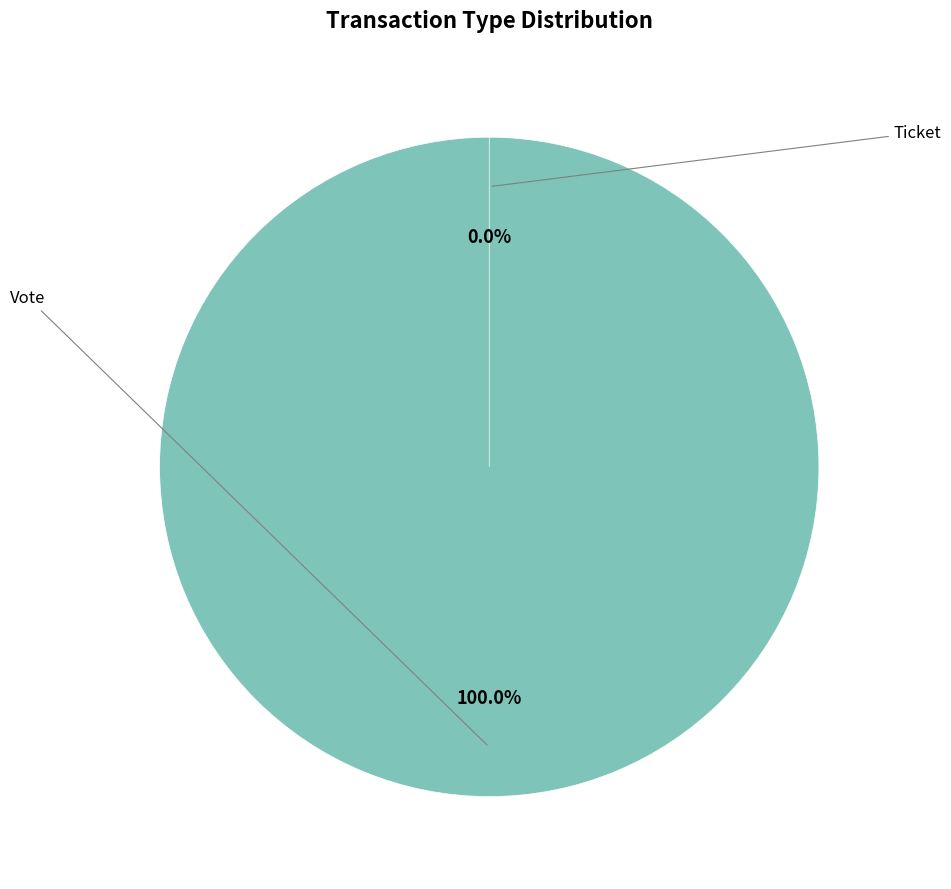

Combined, do Ticket and Vote account for over 50%?

Yes